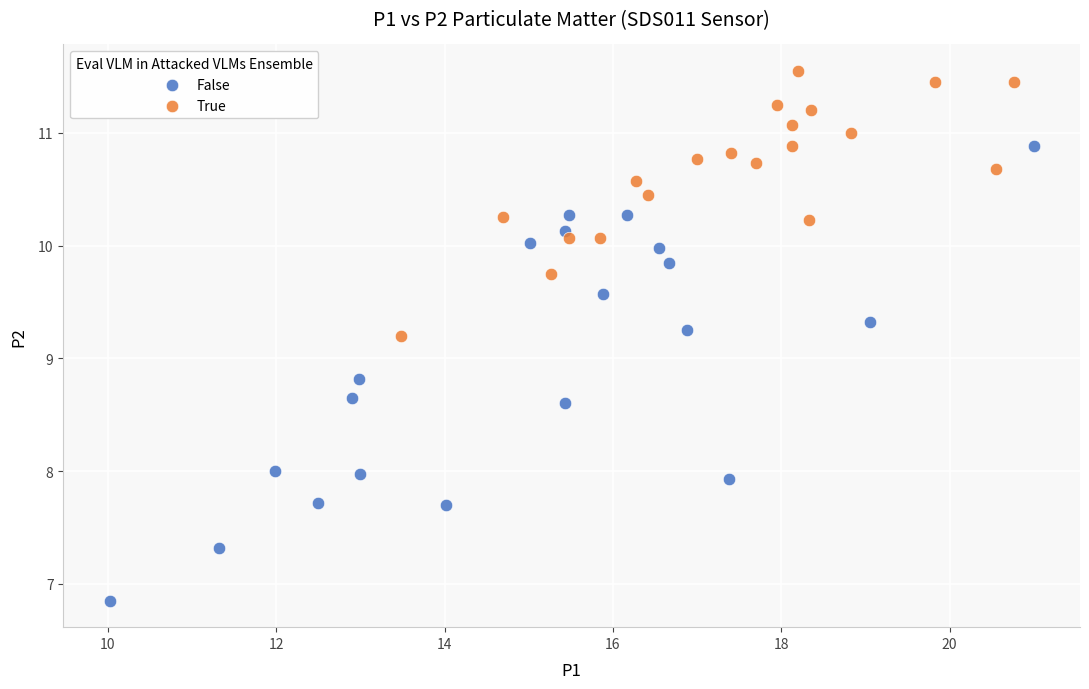

Which series contains the highest Y value?

True